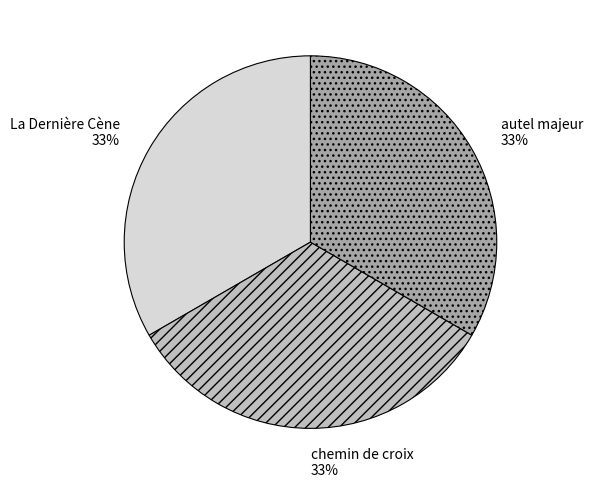

To the nearest percent, what portion does La Dernière Cène represent?

33%